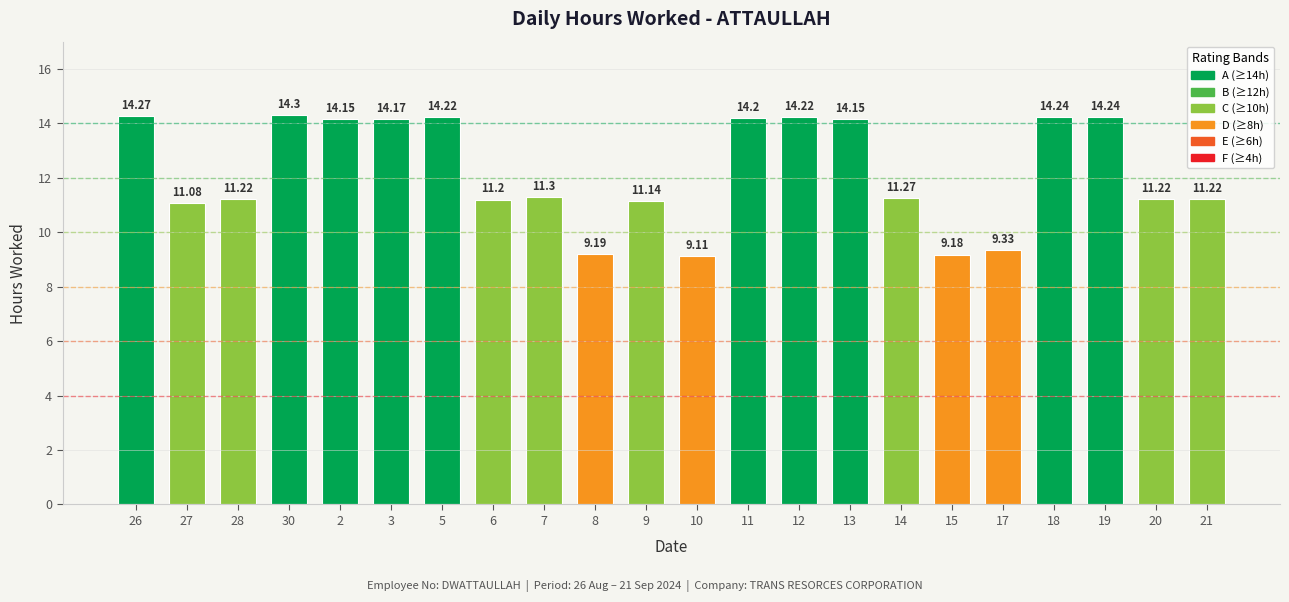

How many values are below 11?

4